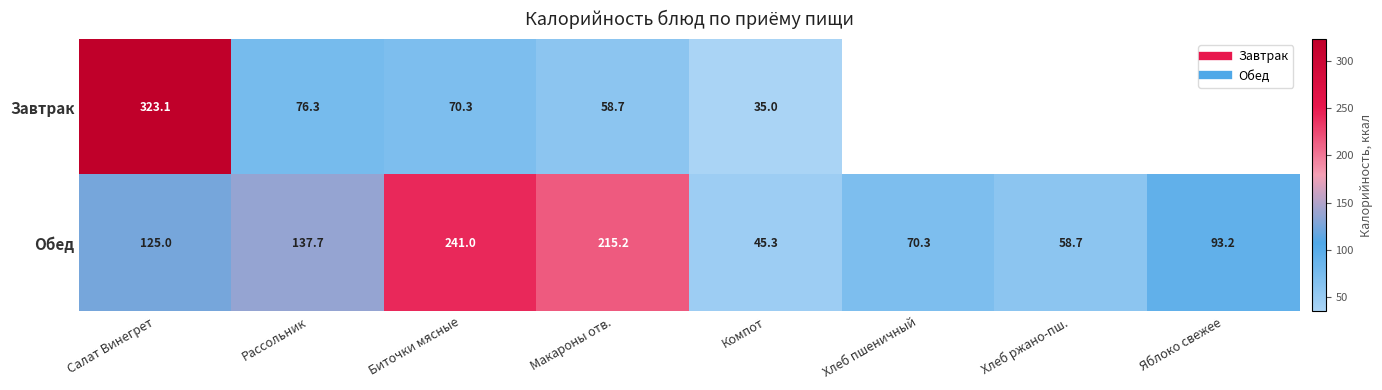

Is the value of Завтрак at Яблоко свежее greater than the value of Обед at Биточки мясные?

No